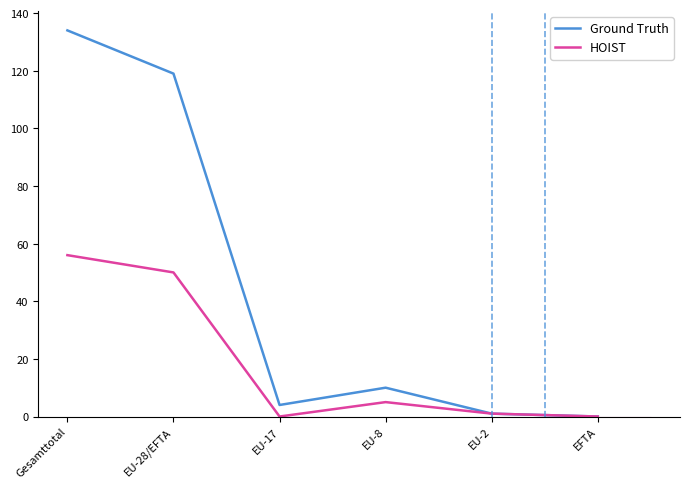

At which label is Ground Truth closest to 67?

EU-28/EFTA